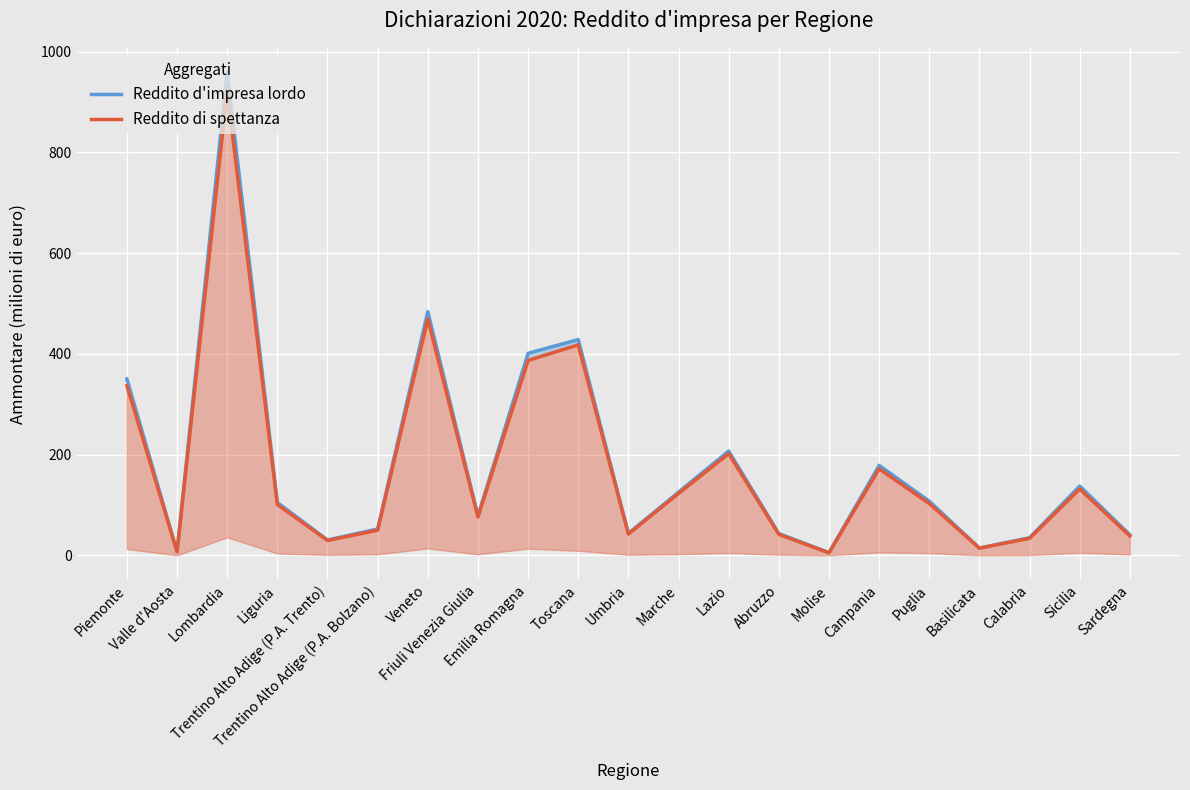

Which label corresponds to the largest value in the chart?

Lombardia